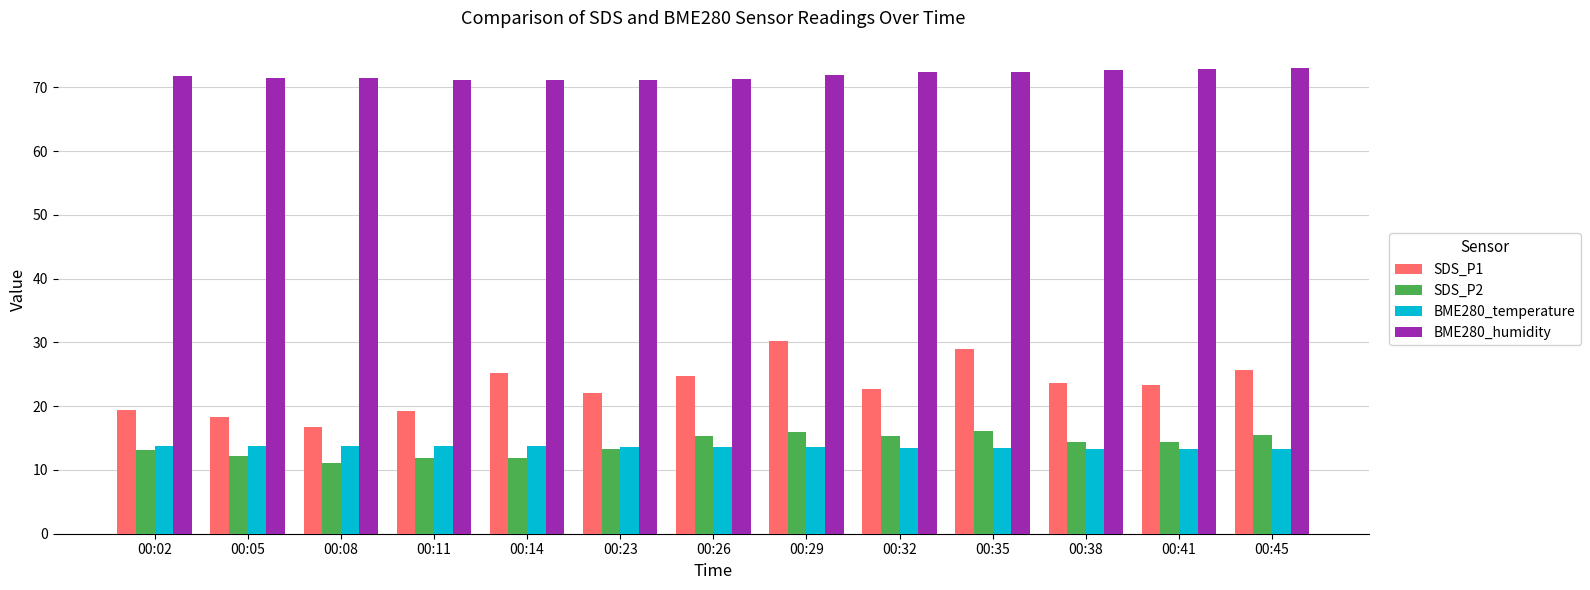

What is the lowest value of the BME280_temperature series?

13.3